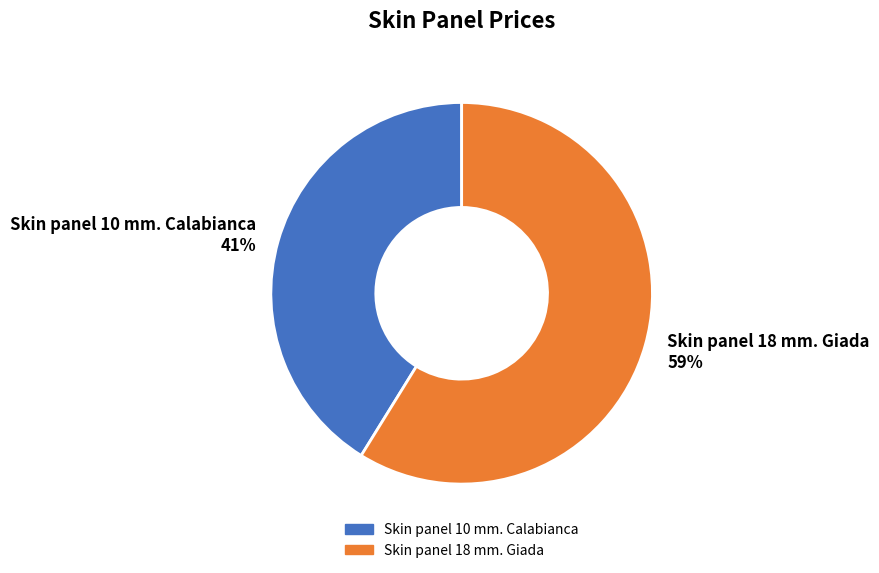

Rank the categories by value from highest to lowest.

Skin panel 18 mm. Giada, Skin panel 10 mm. Calabianca